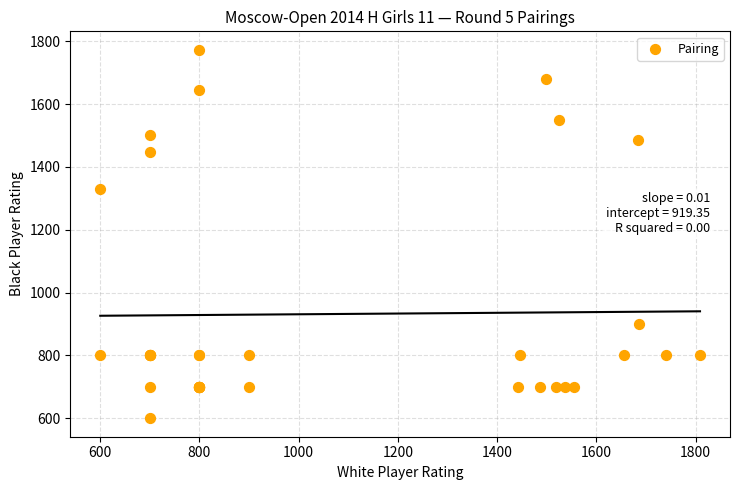

What Y value in the scatter plot is closest to 1186?

1330